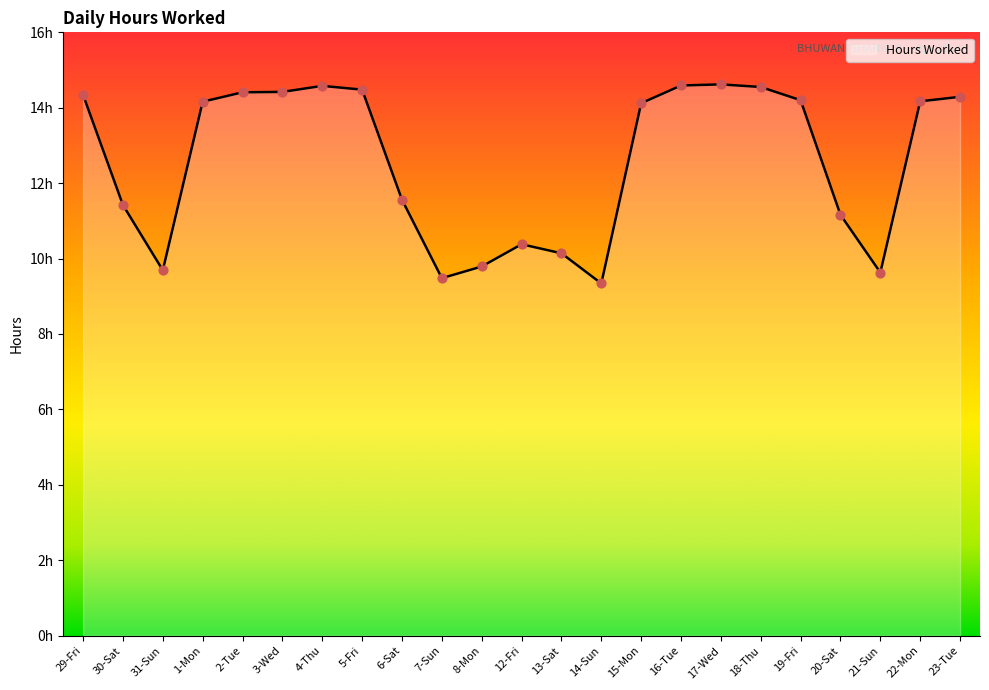

Is this an area chart (filled region under the line)?

Yes